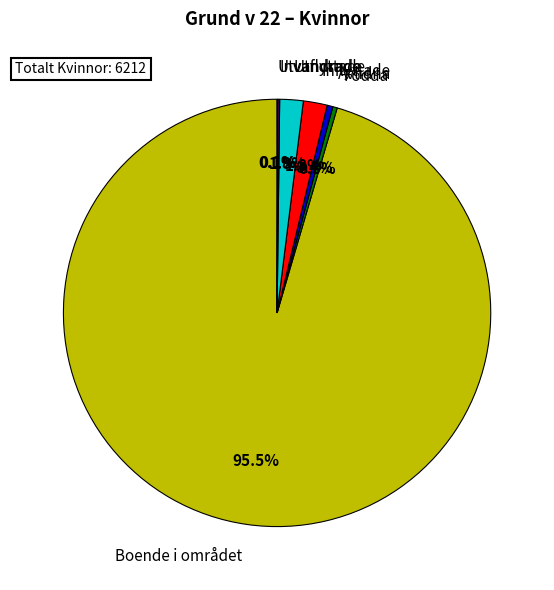

What portion of the pie excludes Boende i området?

4.5%